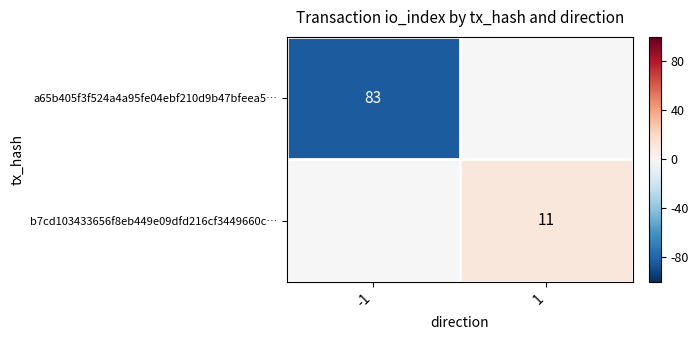

True or false: b7cd103433656f8eb449e09dfd216cf3449660c… has a value of 16 at 1.

False